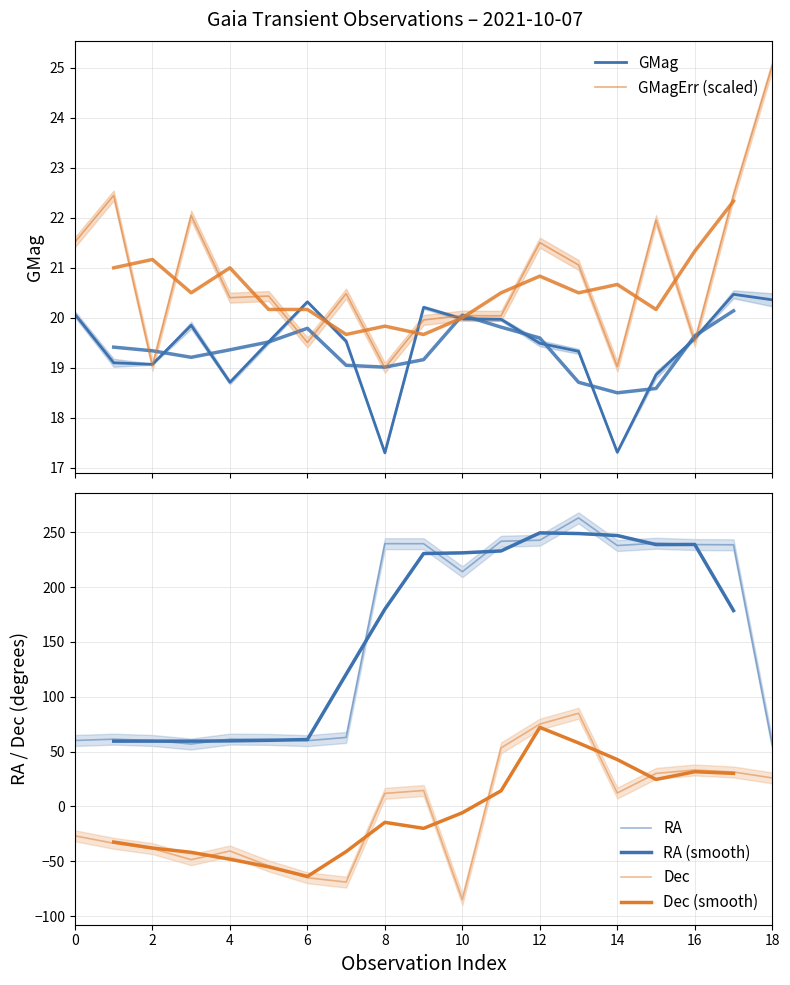

What is the difference between the GMagErr values at 2021-10-07T12:33 and 2021-10-07T10:24?

3.5